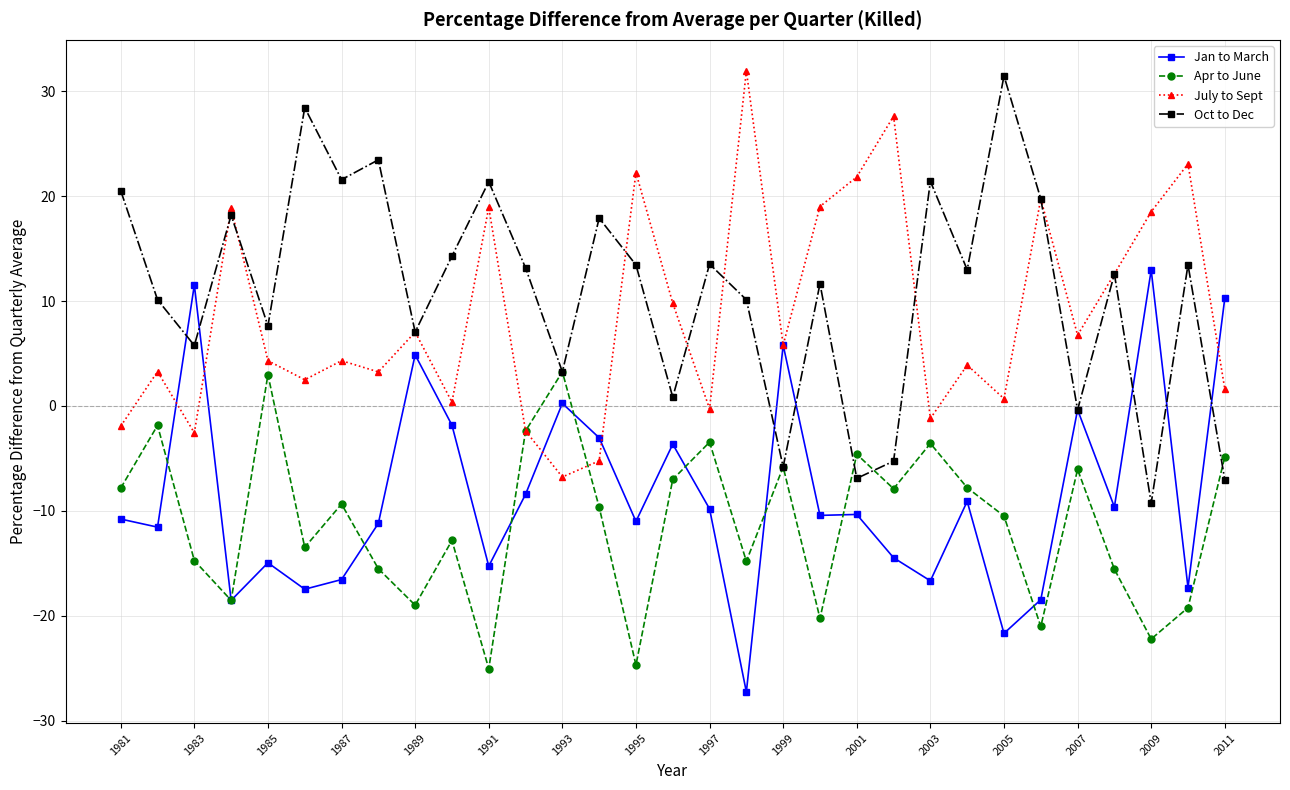

True or false: Apr to June has more than 1 points higher than both neighbors.

True